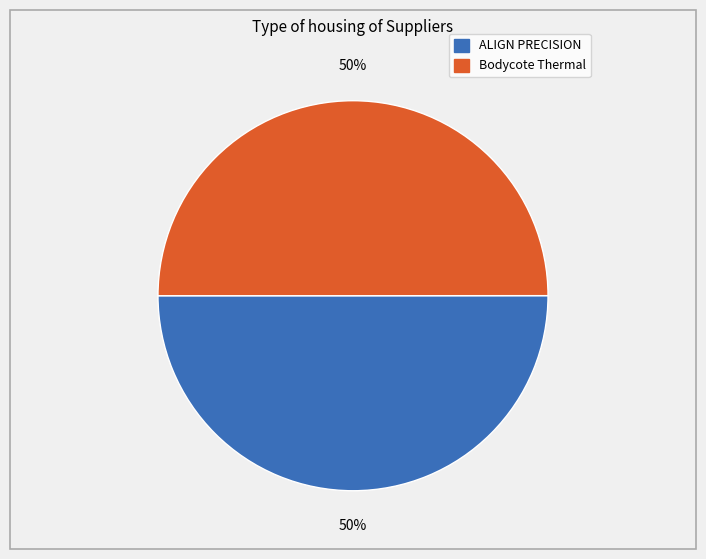

How many slices are in this pie chart?

2